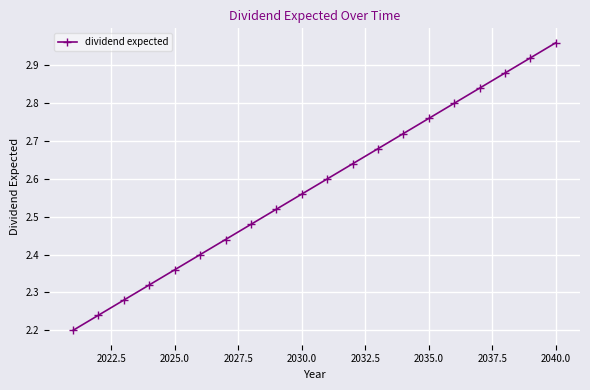

What is the sum of all values?

51.6